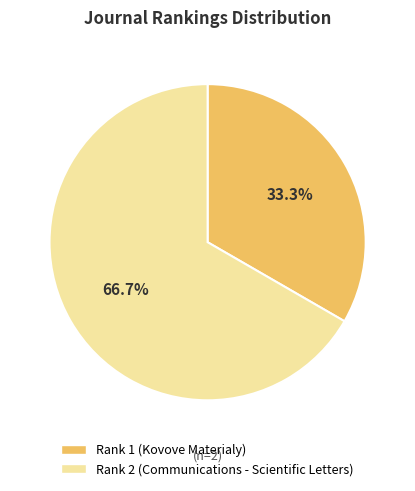

What percentage is the Rank 2 (Communications - Scientific Letters) slice, to the nearest percent?

67%